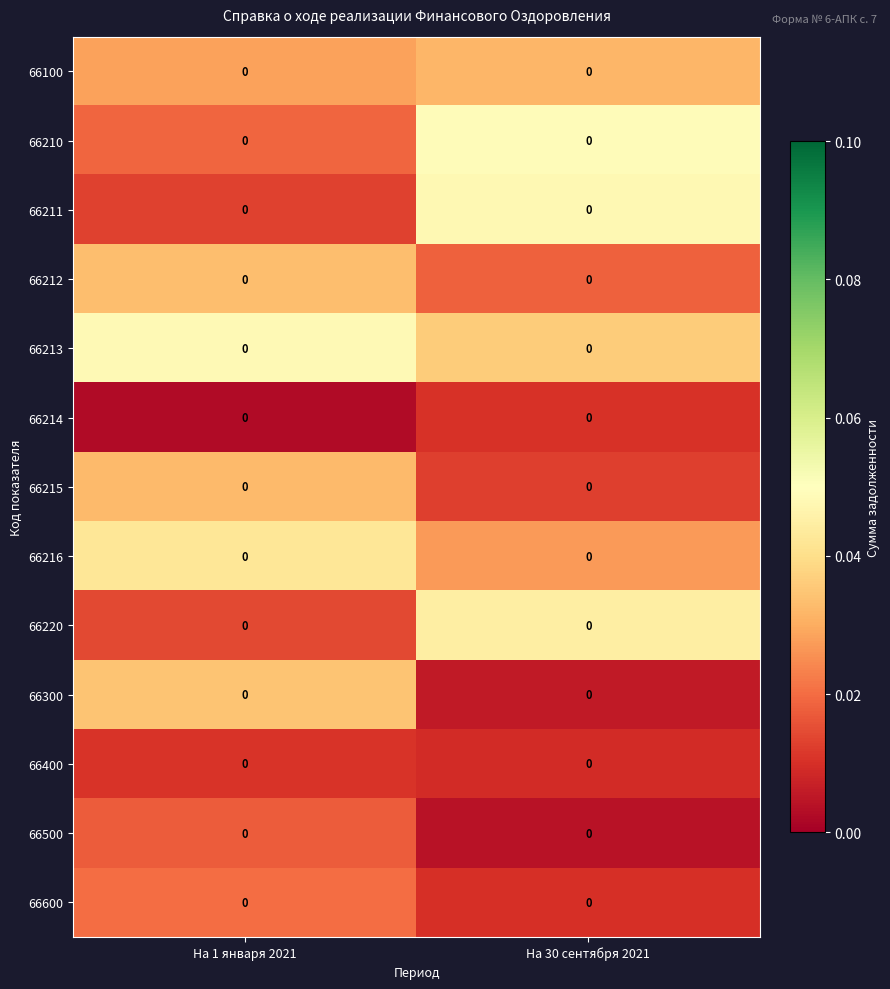

How many categories are shown in the chart?

2